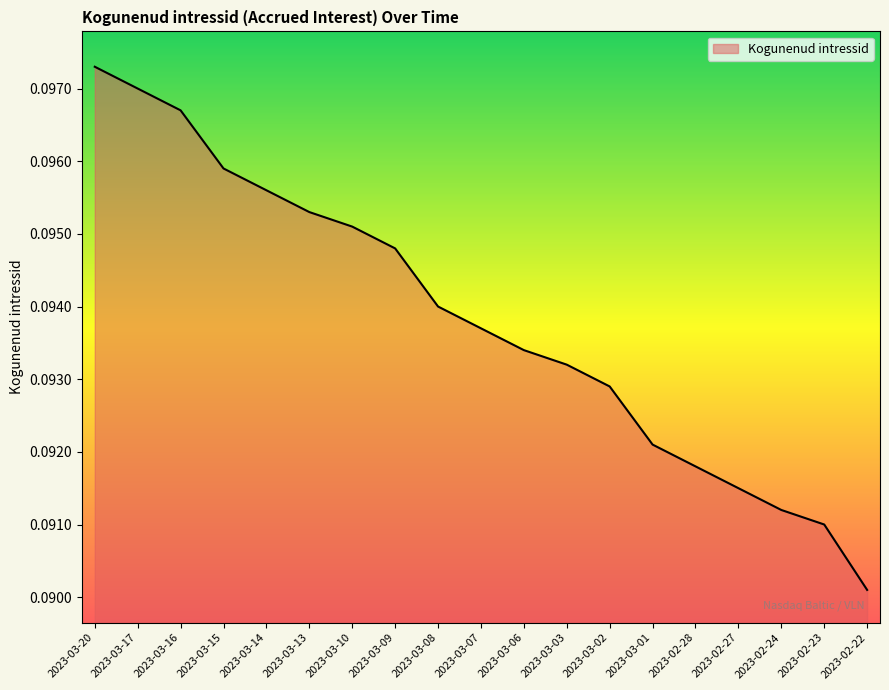

Where is the data nearest to the value 0?

2023-02-22